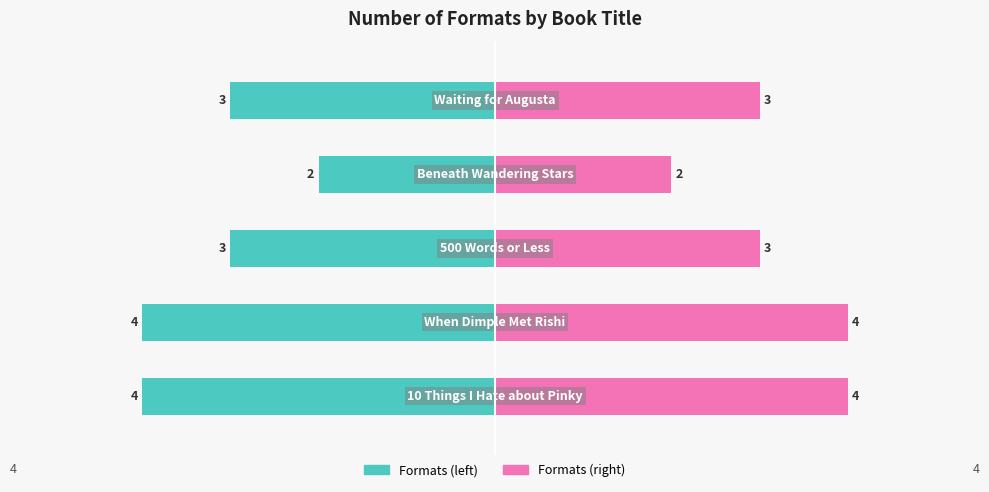

Reading left to right, extract all data points from this chart.

4	4	3	2	3